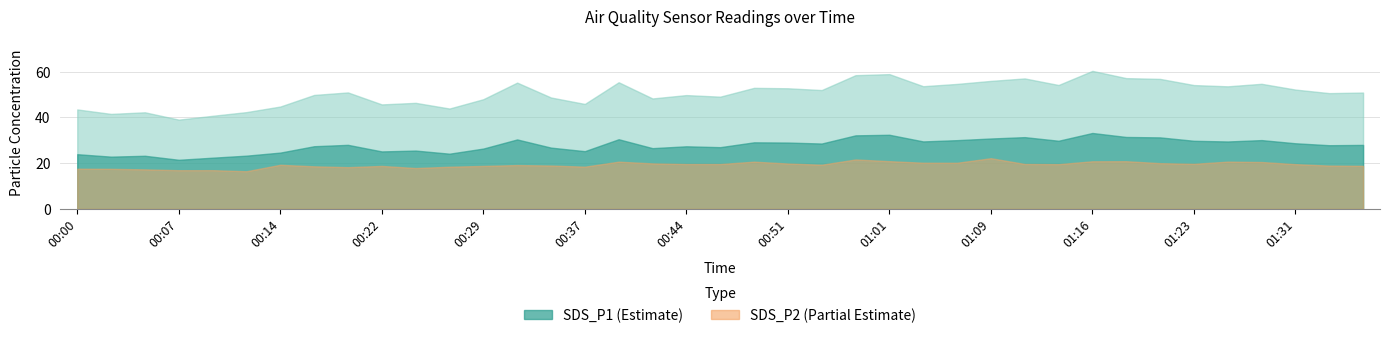

At which category does SDS_P1 reach its first local peak?

00:05